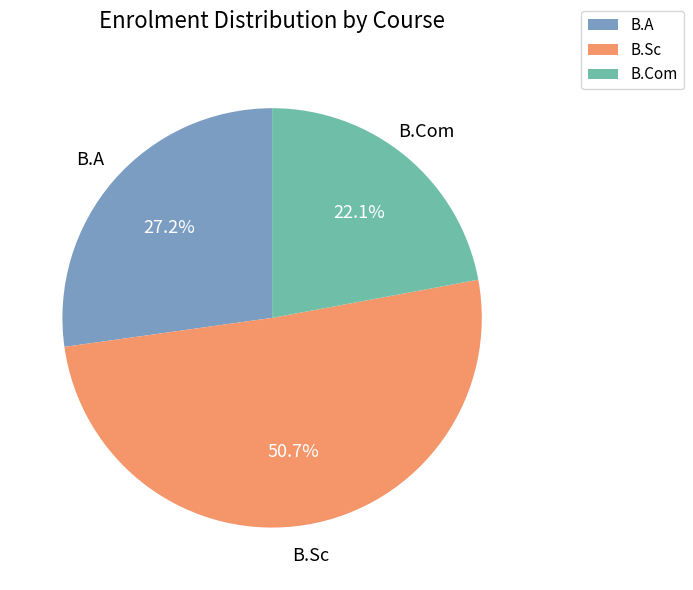

To the nearest percent, what is the average slice percentage?

33%